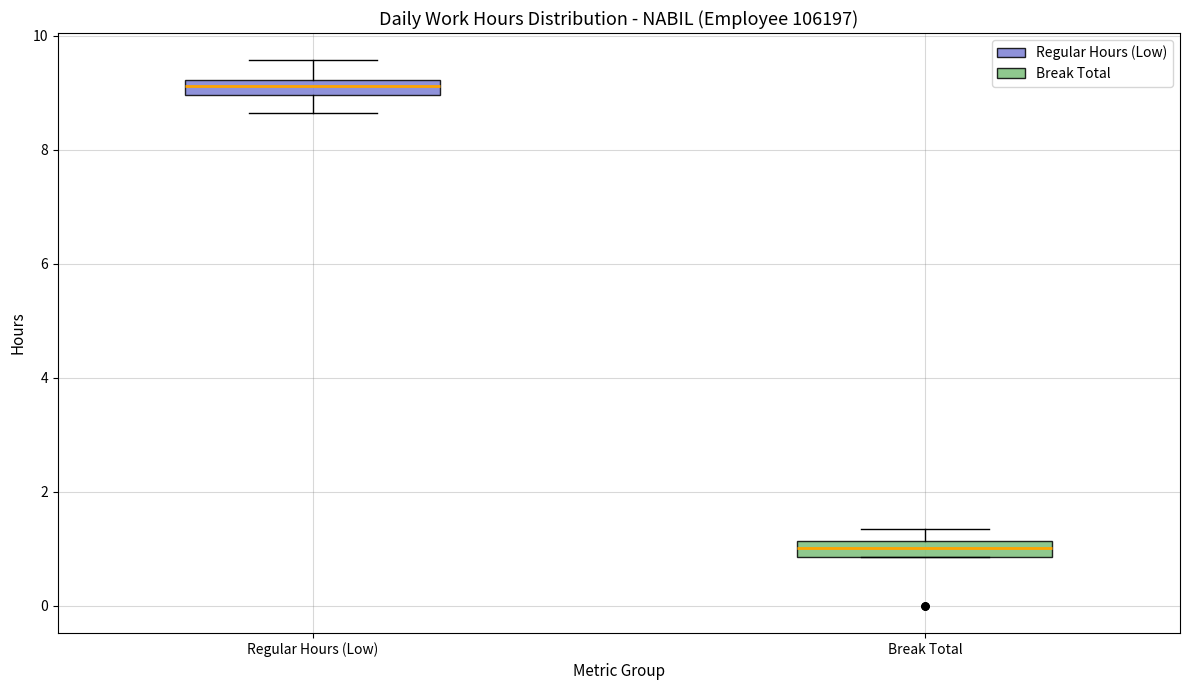

Where is the upper edge of the box for Regular Hours (Low) on the y-axis? The values are not printed on the chart, so give them approximately, as read against the axis.

9.2